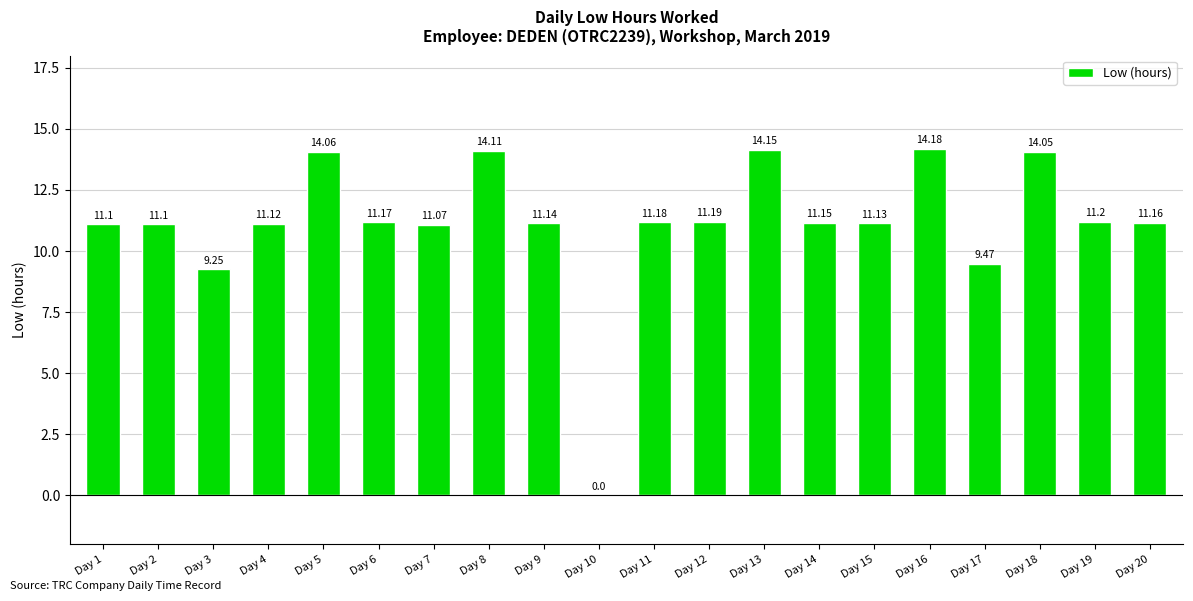

What is the sum of all values?

223.0